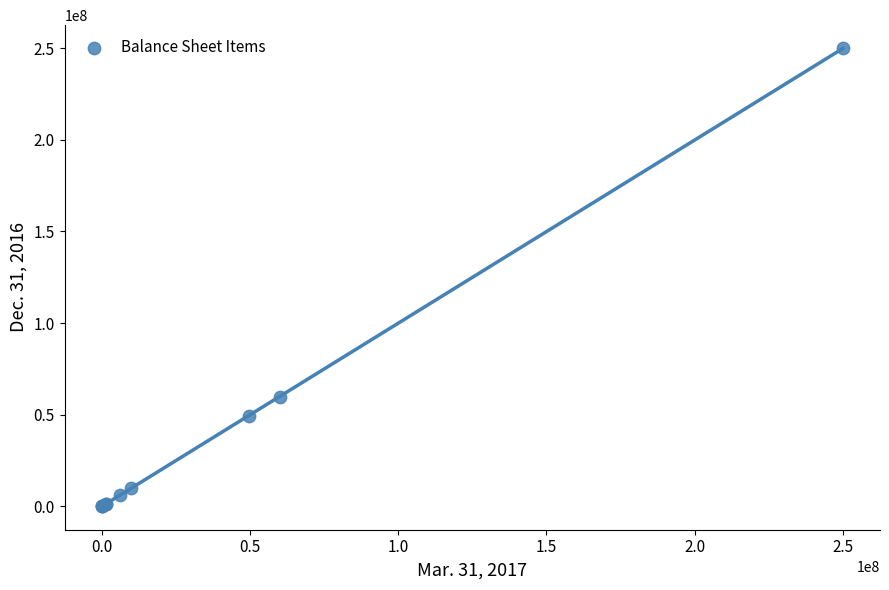

What Y value in the scatter plot is closest to 125000500?

59666333